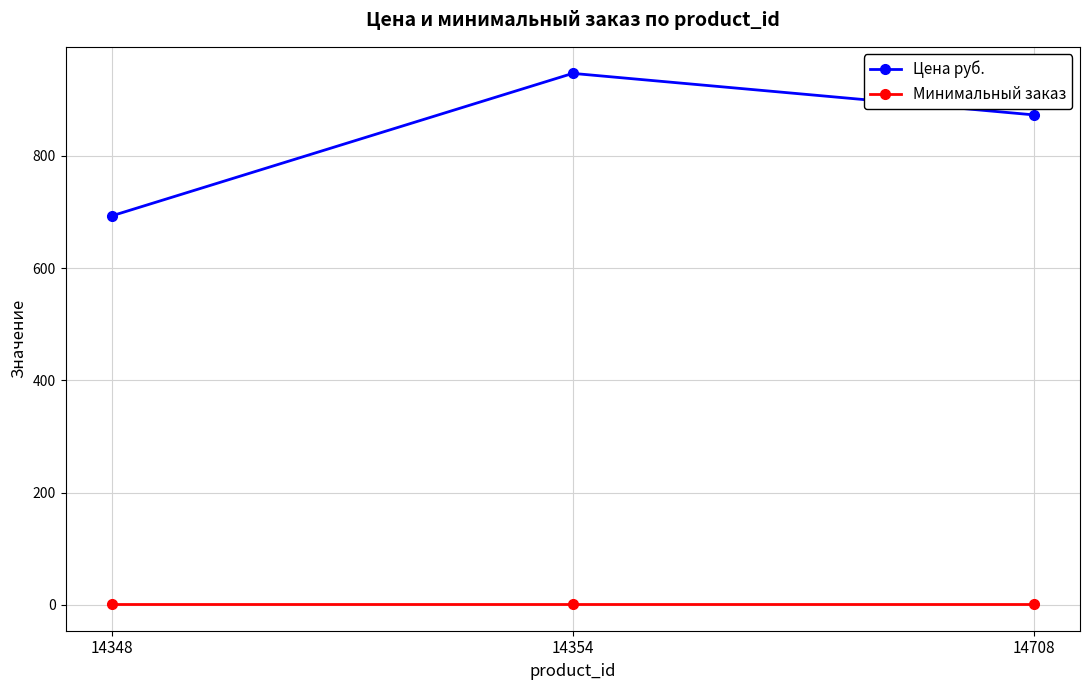

Does the chart display data point markers on the line(s)?

Yes